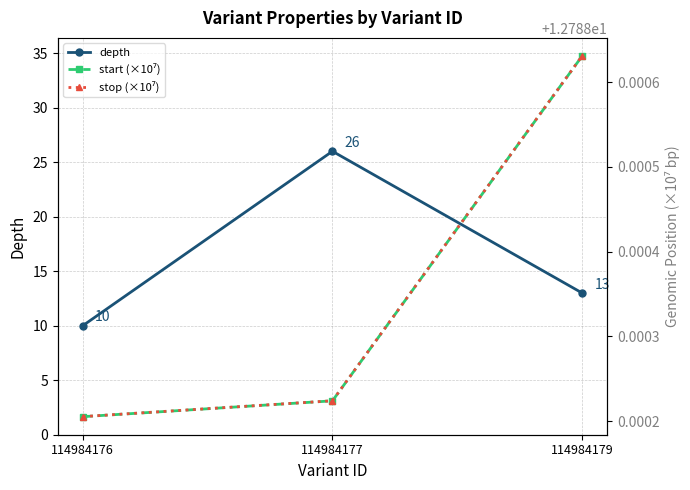

Reading left to right, list all the values displayed in this chart.

depth: 114984176=10.0	114984177=26.0	114984179=13.0
start (×10⁷): 114984176=12.8	114984177=12.8	114984179=12.8
stop (×10⁷): 114984176=12.8	114984177=12.8	114984179=12.8